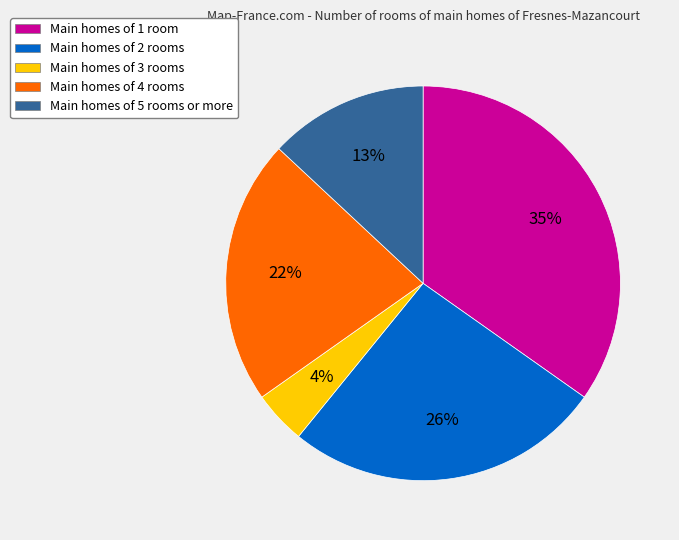

How many slices are in this pie chart?

5